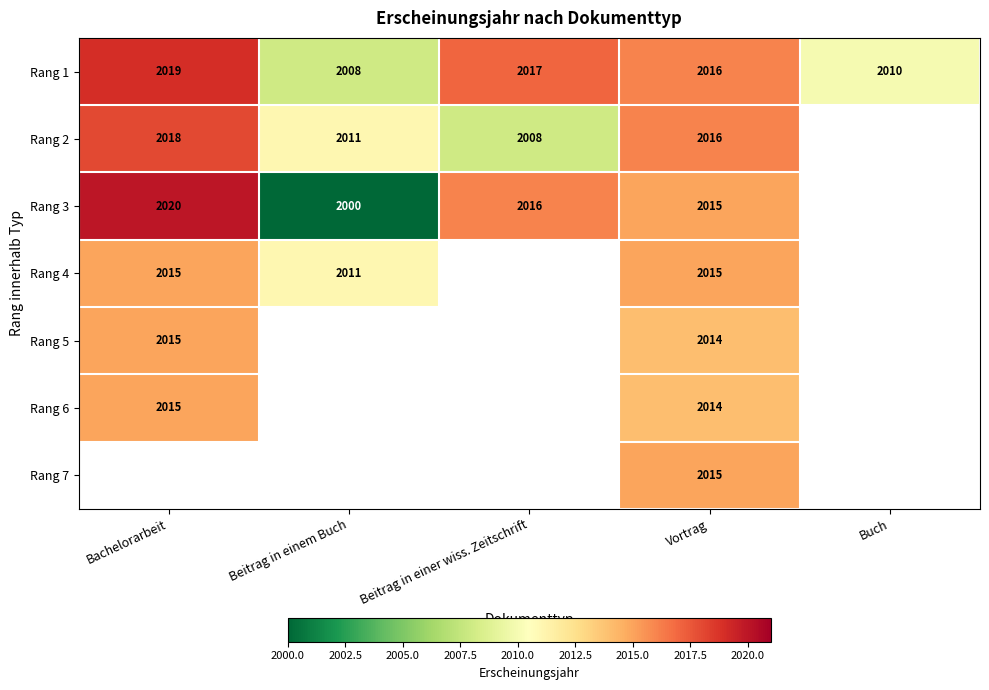

Which has a higher value, Beitrag in einem Buch or Bachelorarbeit?

Bachelorarbeit